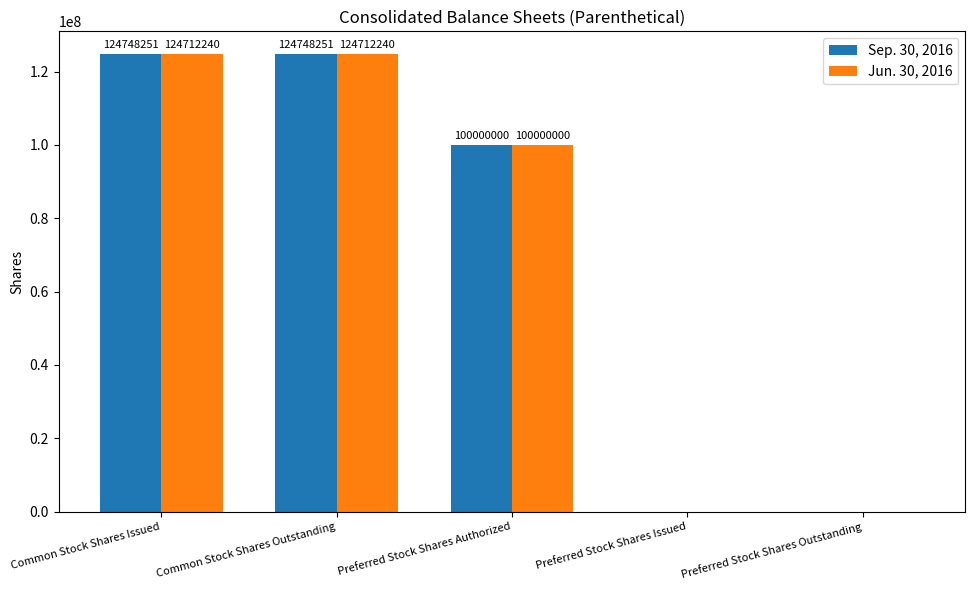

How many groups of bars are there?

5